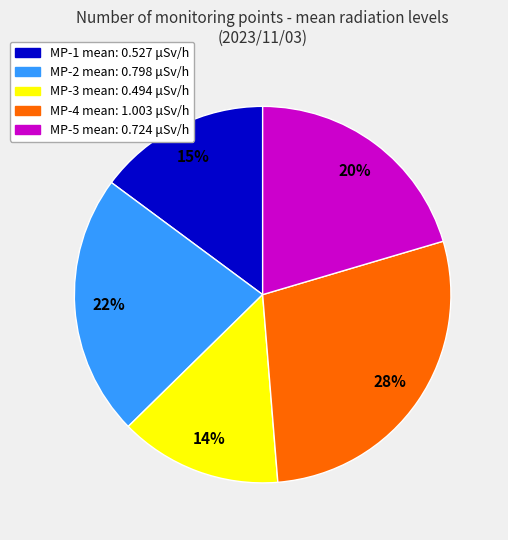

To the nearest percent, what is the average slice percentage?

20%